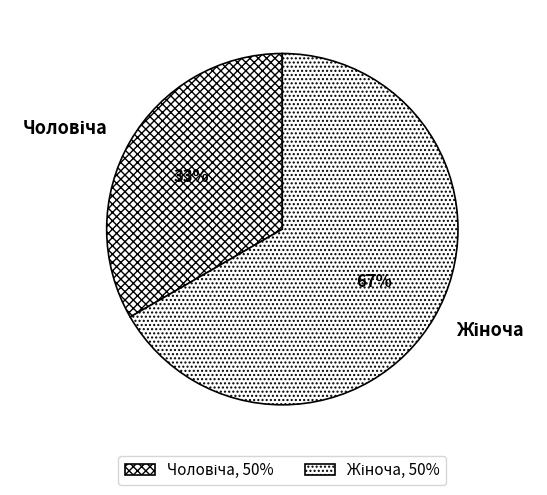

Does any single category account for the majority?

Yes